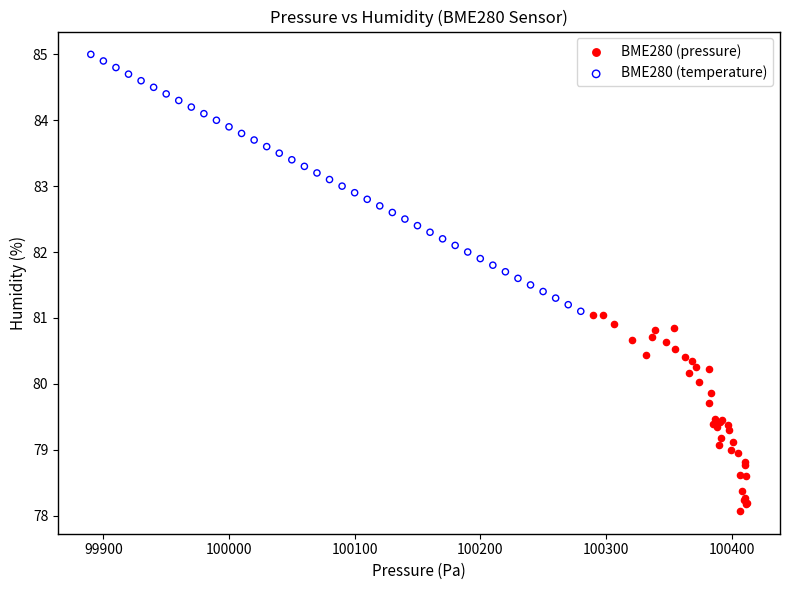

Which series reaches the minimum Y coordinate?

BME280 (pressure)